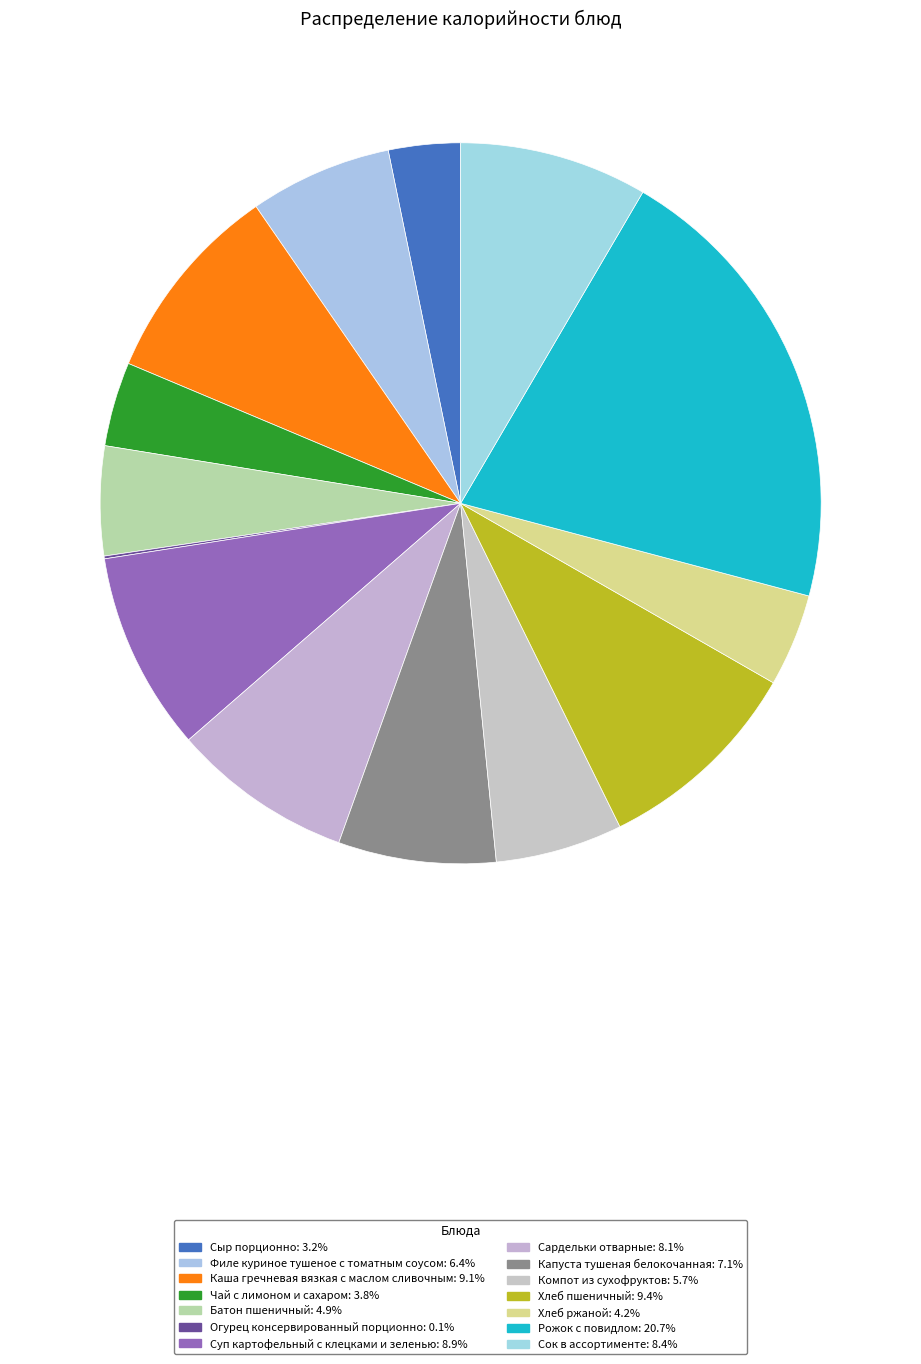

Is there a majority slice in this chart?

No